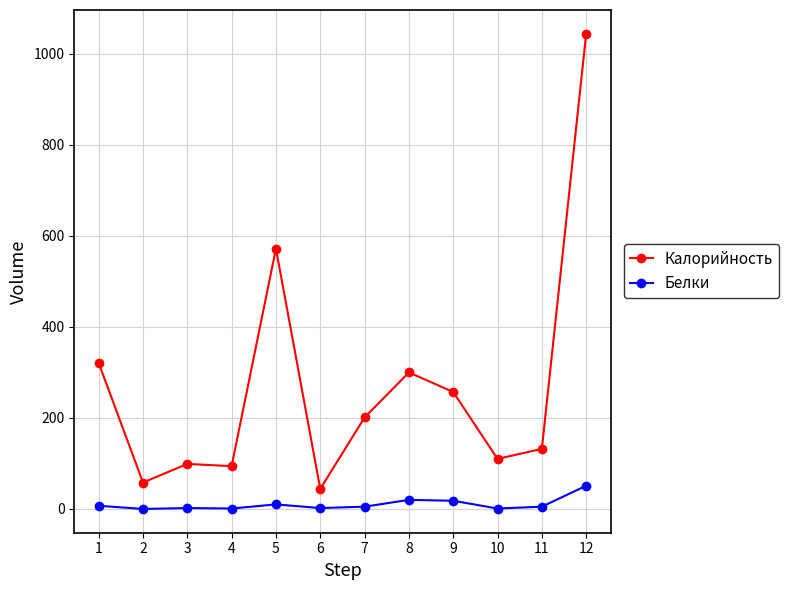

How many lines are shown in the chart?

2